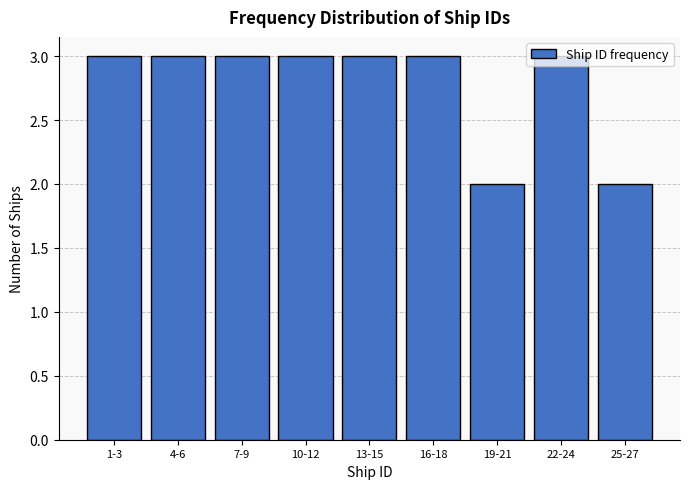

What is the sum of the values at 1-3 and 7-9?

6